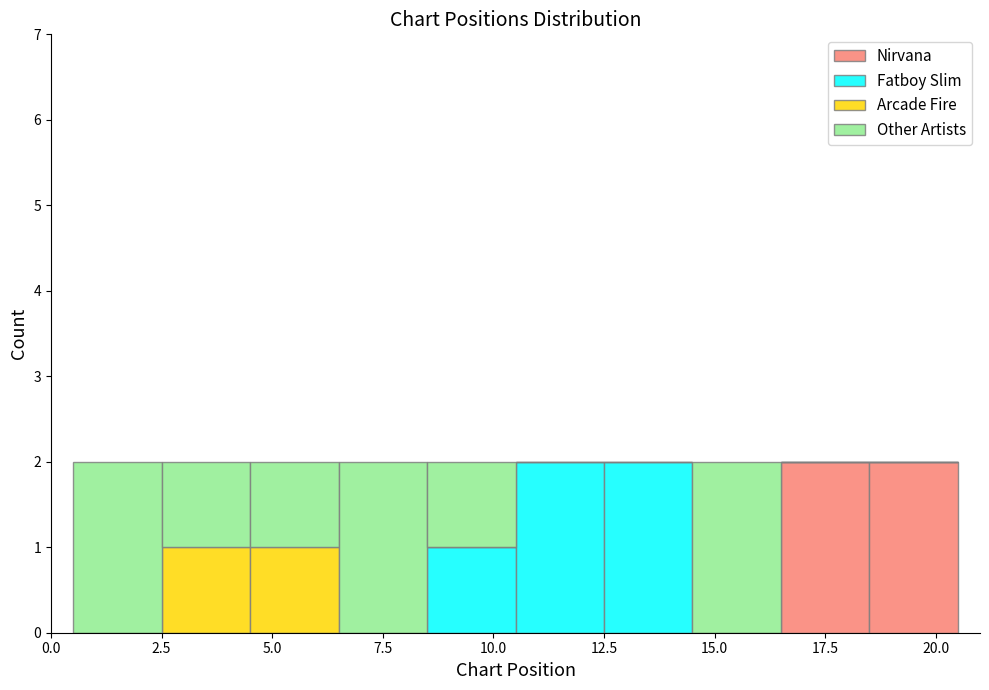

Reading left to right, transcribe this chart: for each stacked bar, give the range it covers on the x-axis and its total height. The values are not printed on the chart, so give them approximately, as read against the axis.

0.5 to 2.5: 2
2.5 to 4.5: 2
4.5 to 6.5: 2
6.5 to 8.5: 2
8.5 to 10.5: 2
10.5 to 12.5: 2
12.5 to 14.5: 2
14.5 to 16.5: 2
16.5 to 18.5: 2
18.5 to 20.5: 2